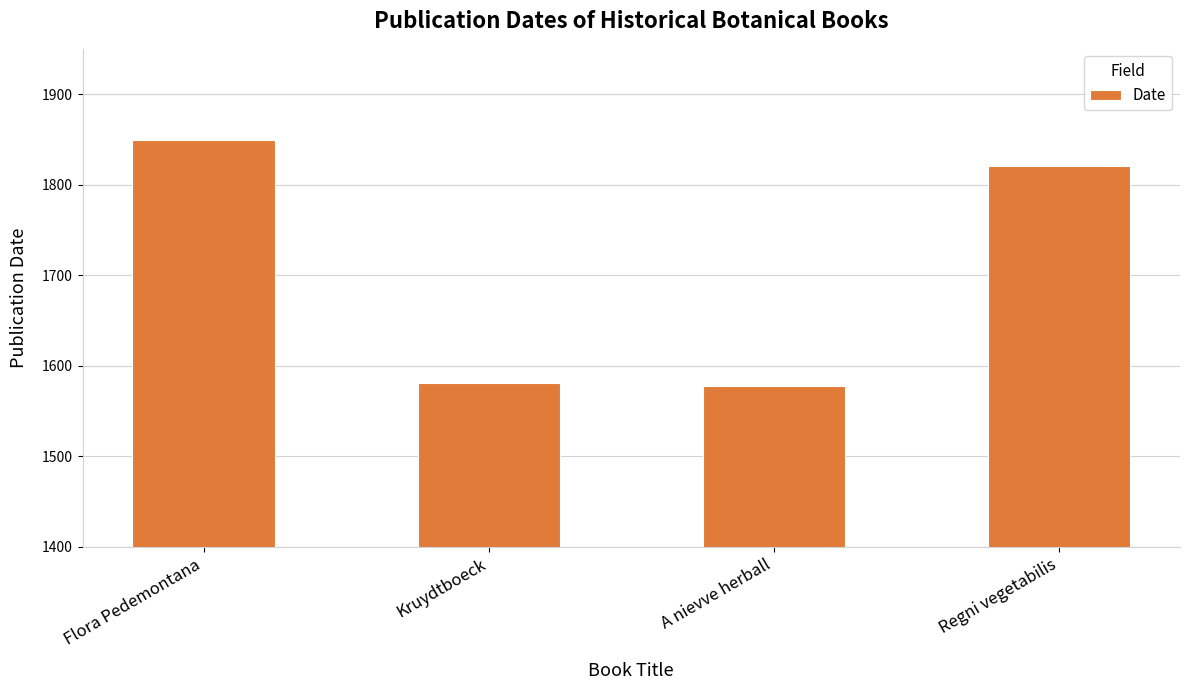

What position from the left is Regni vegetabilis?

4